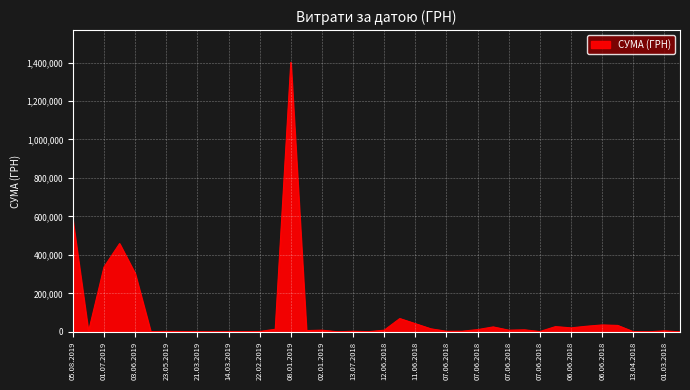

What is the difference between the maximum and minimum values?

1400398.6